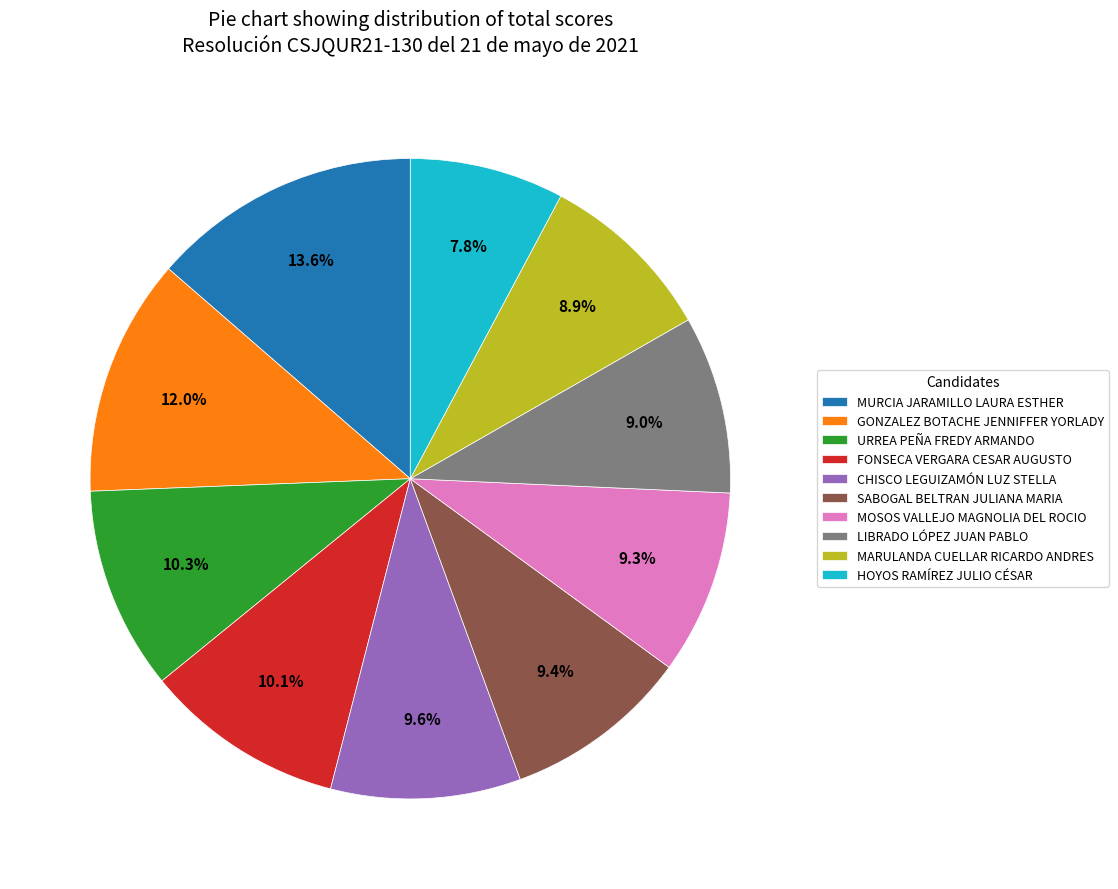

What is the smallest slice in the pie chart?

HOYOS RAMÍREZ JULIO CÉSAR